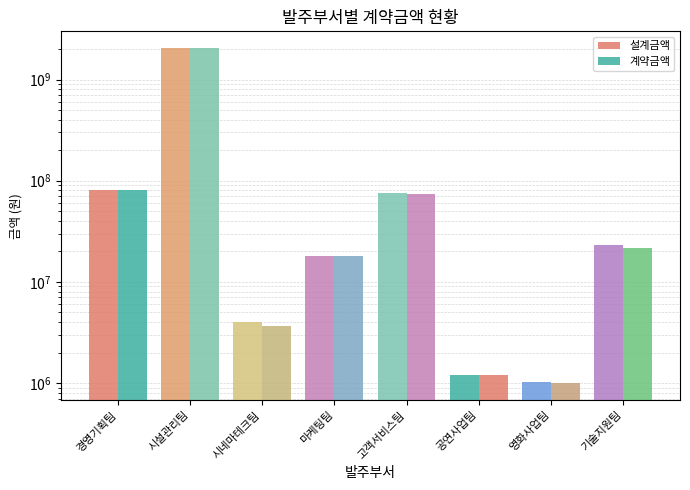

Which label corresponds to the largest value in the chart?

시설관리팀